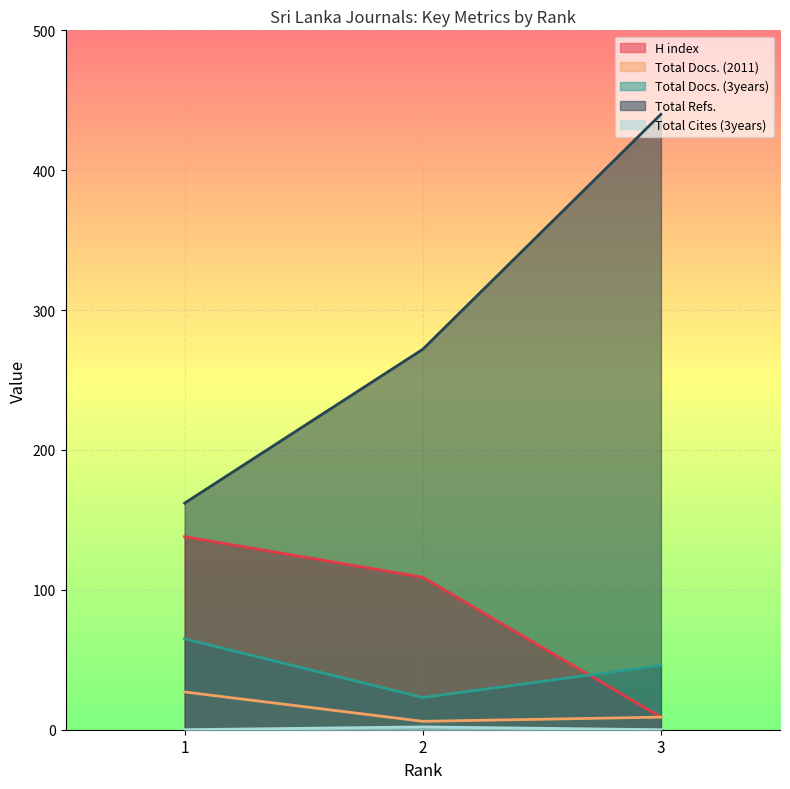

At how many categories does at least one series exceed 133?

3